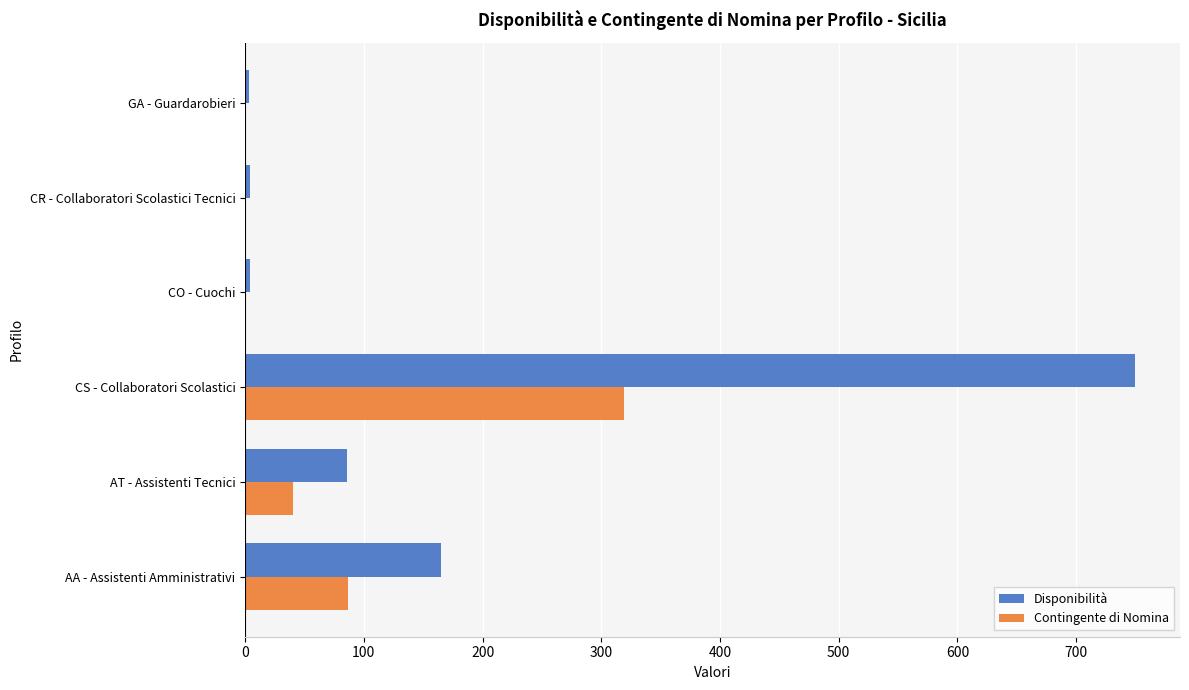

What is the maximum value for Disponibilità?

750